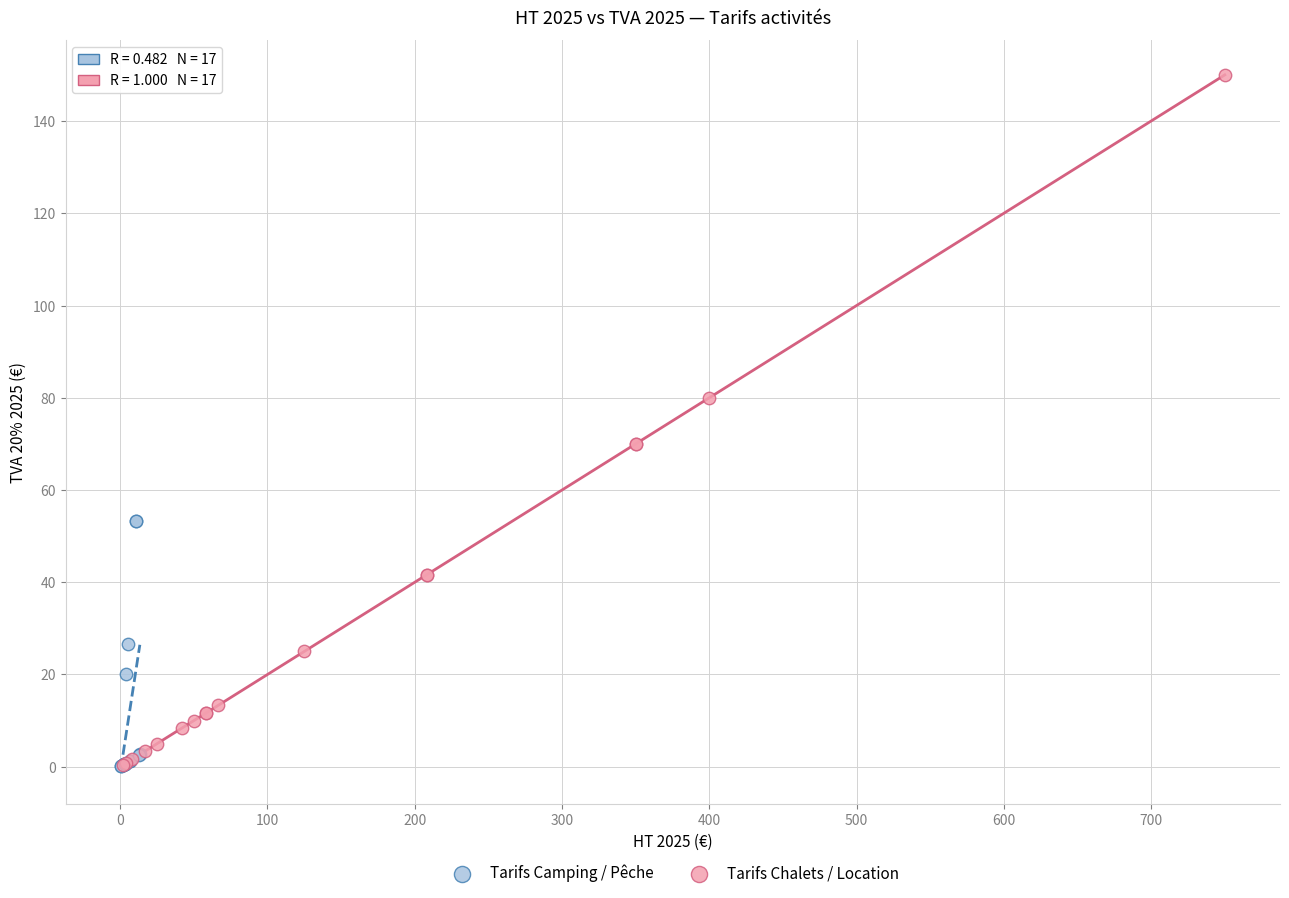

Which series contains the highest Y value?

Tarifs Chalets / Location